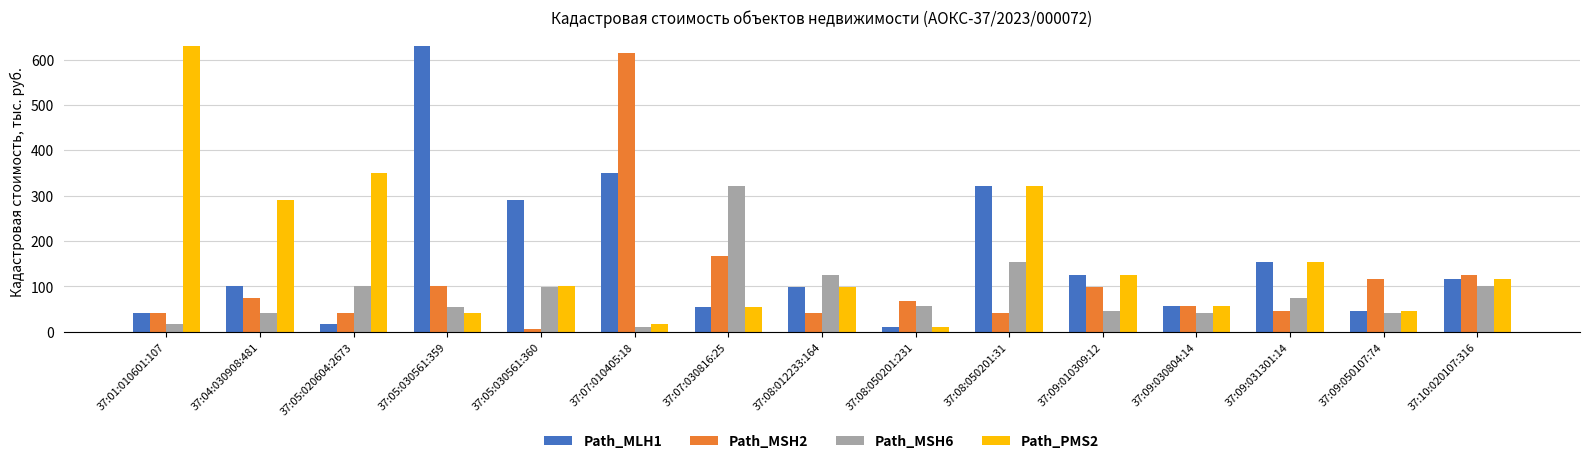

The value of Path_PMS2 at 37:08:012233:164 is 176.1. True or false?

False